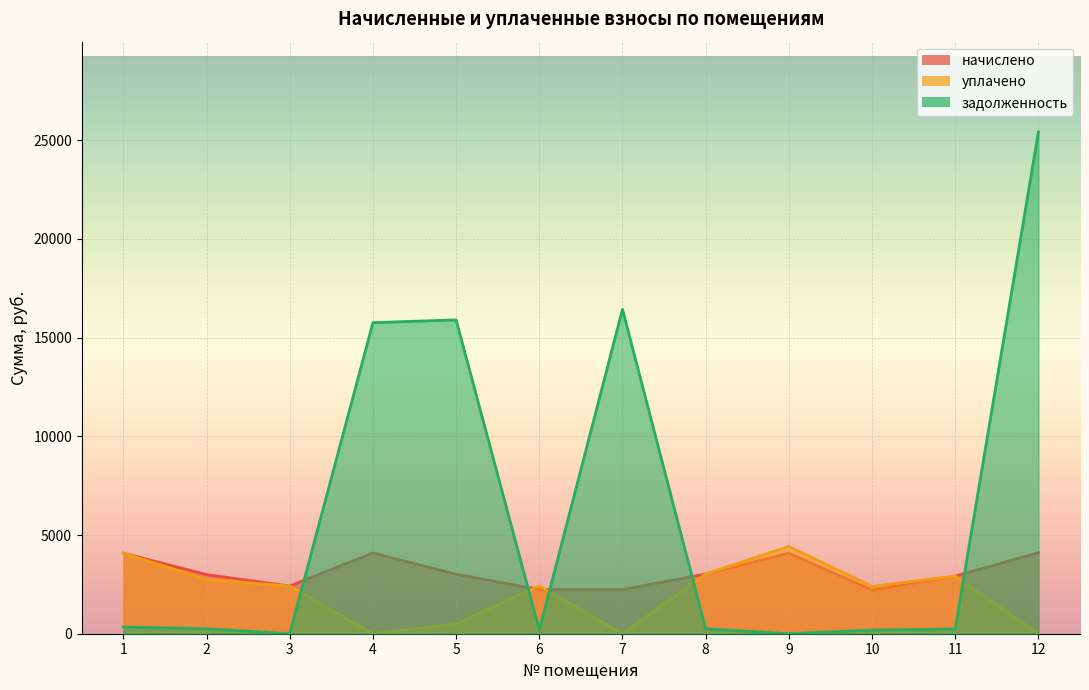

Which series has the largest total across all categories?

задолженность